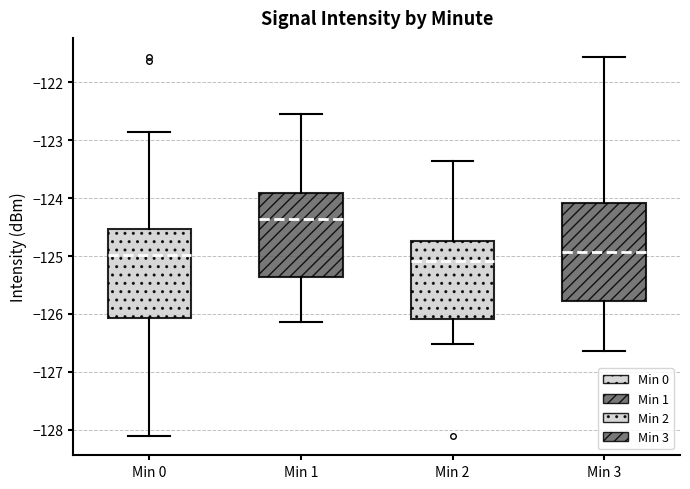

Reading left to right, transcribe this box plot: for each box, give where its median line is, the range the box spans, and where its two whiskers end, as read against the y-axis. The values are not printed on the chart, so give them approximately, as read against the axis.

Min 0: median -125.0, box -126.1 to -124.5, whiskers -128.1 to -122.9
Min 1: median -124.4, box -125.4 to -123.9, whiskers -126.1 to -122.5
Min 2: median -125.1, box -126.1 to -124.7, whiskers -126.5 to -123.4
Min 3: median -124.9, box -125.8 to -124.1, whiskers -126.6 to -121.6